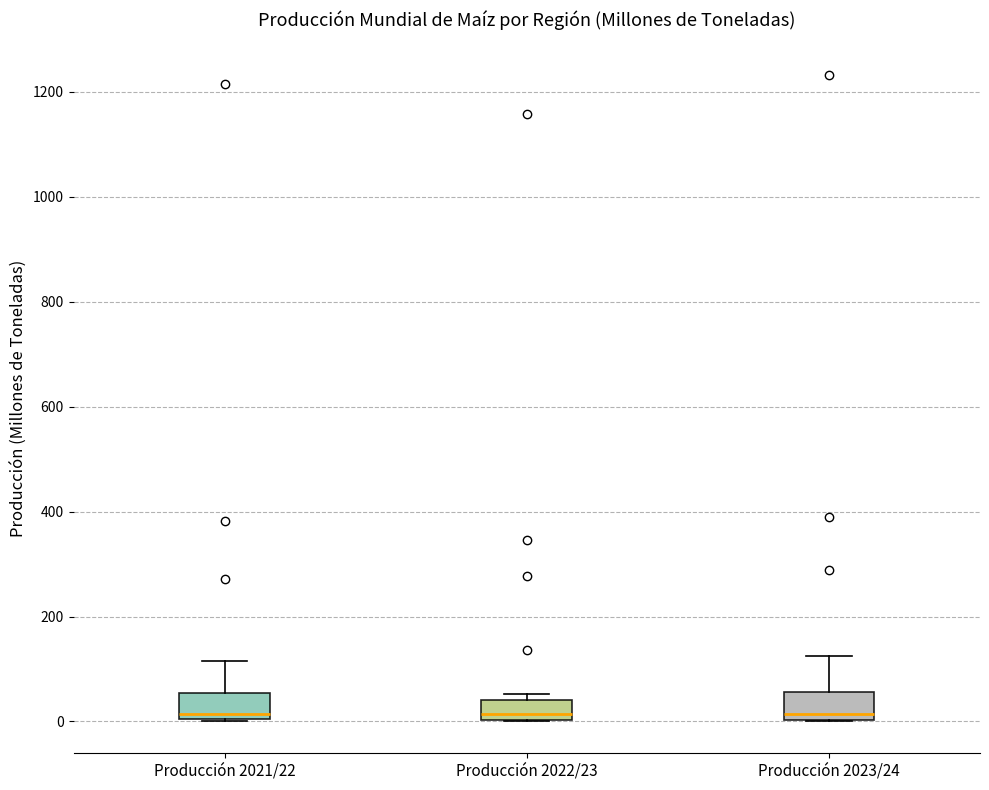

Reading left to right, read every box against the y-axis: the position of its median line, the range the box covers, and the ends of its whiskers. The values are not printed on the chart, so give them approximately, as read against the axis.

Producción 2021/22: median 20, box 0 to 60, whiskers 0 to 120
Producción 2022/23: median 20, box 0 to 40, whiskers 0 to 60
Producción 2023/24: median 20, box 0 to 60, whiskers 0 to 120